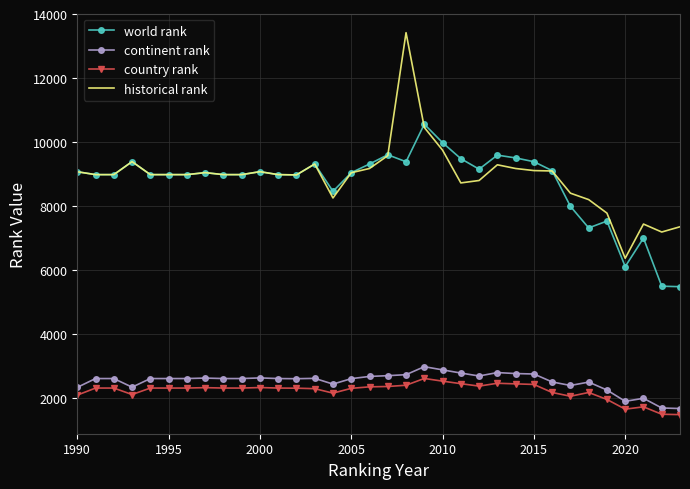

What is the minimum value for continent rank?

1675.0